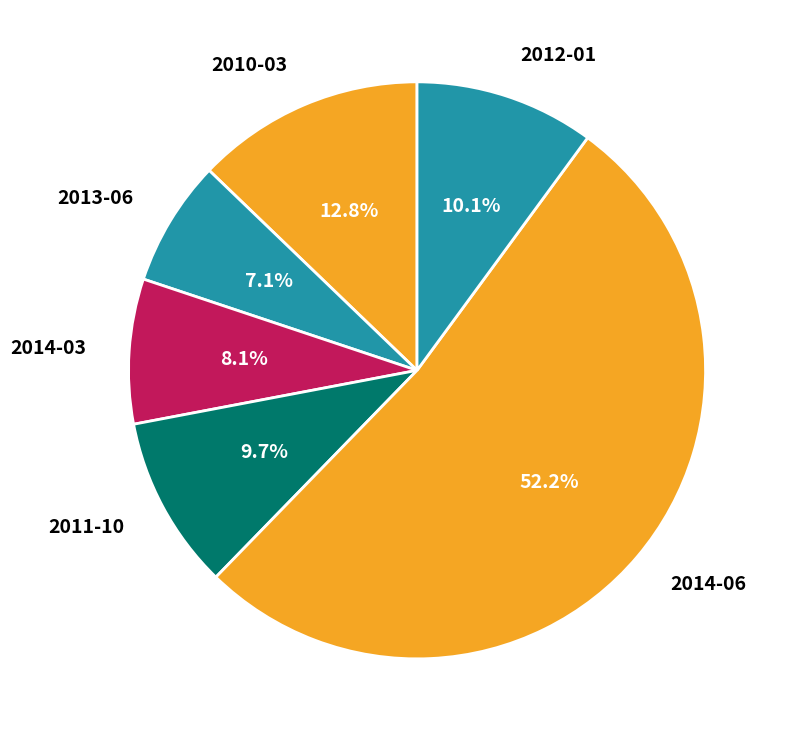

To the nearest percent, what is the difference between the largest and smallest slice percentages?

45%